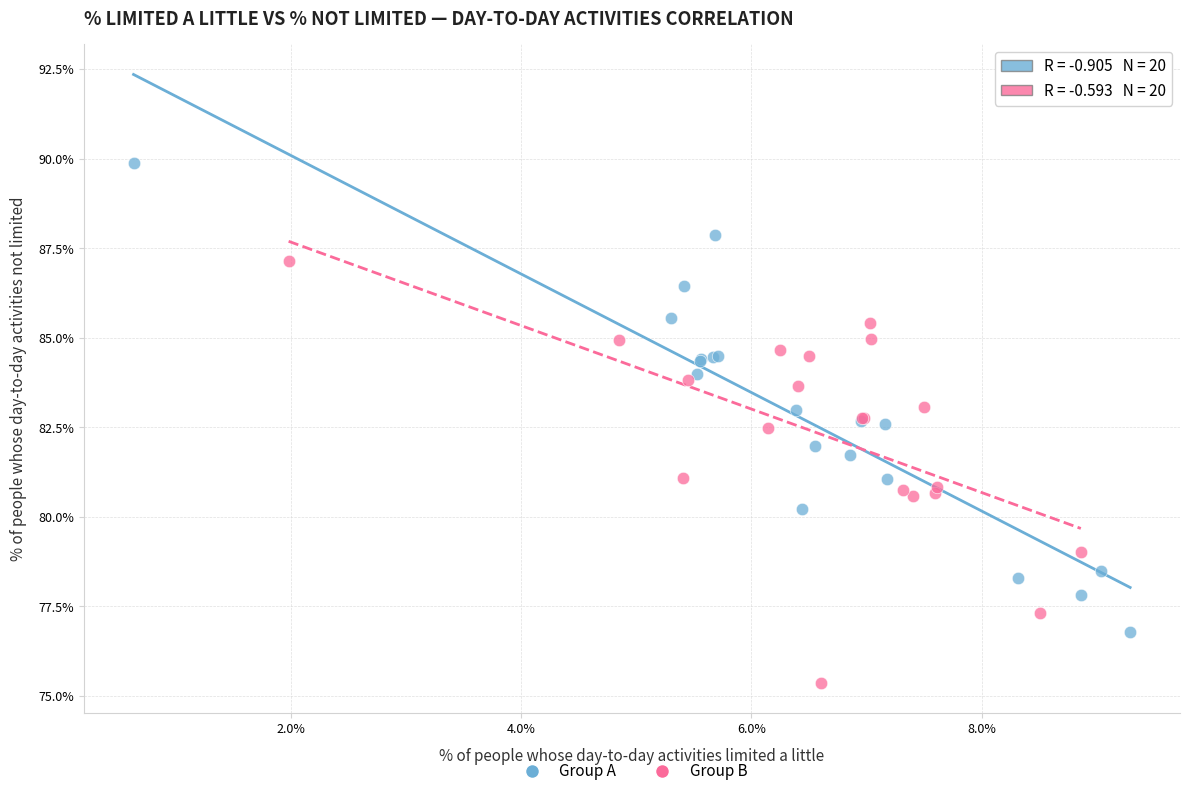

Which series contains the lowest Y value?

Group B